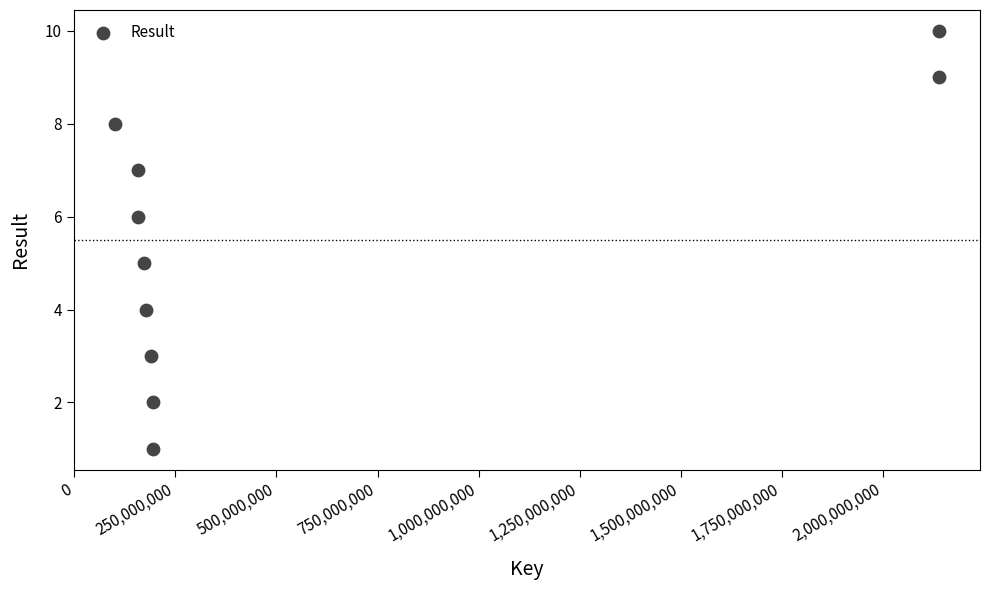

What is the average Y value?

6